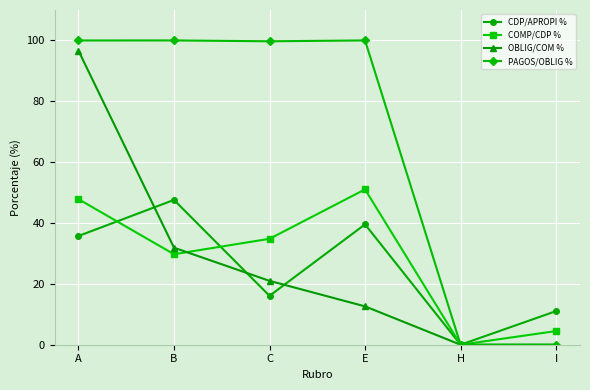

In COMP/CDP %, how many points are higher than both neighbors (excluding endpoints)?

1